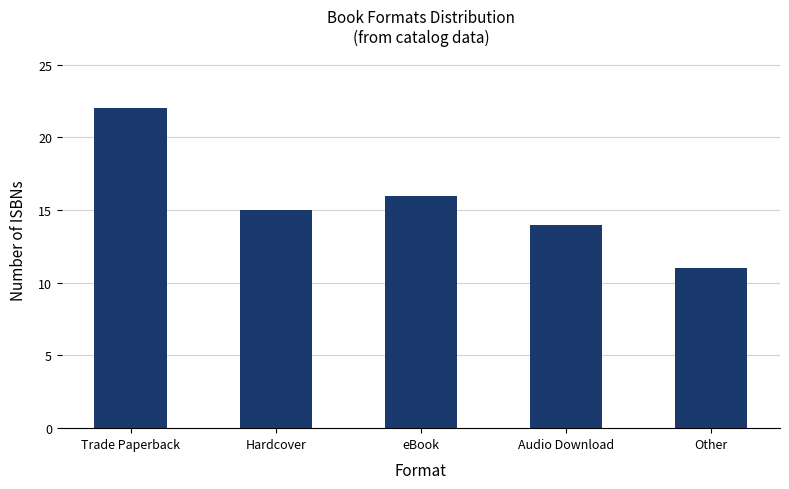

What is the label of the 3rd bar from the left?

eBook